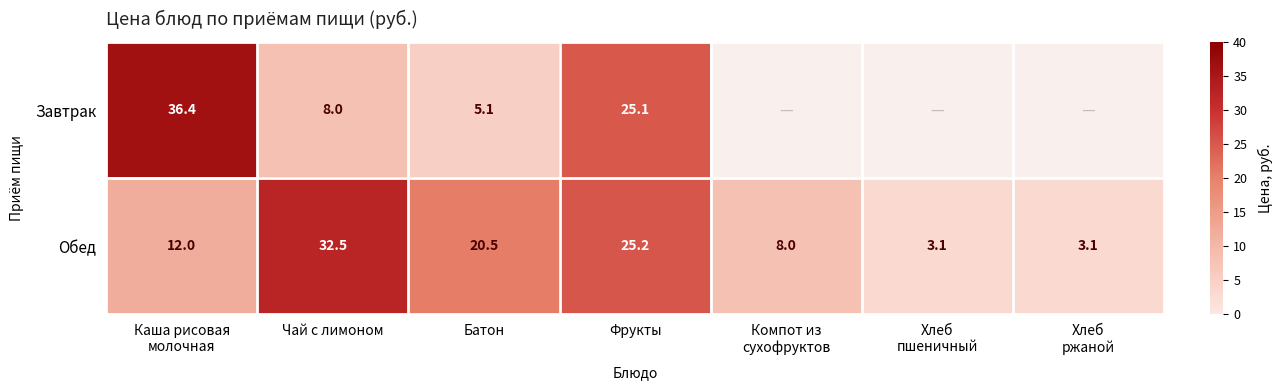

Rank the series at Фрукты from lowest to highest value.

Завтрак, Обед